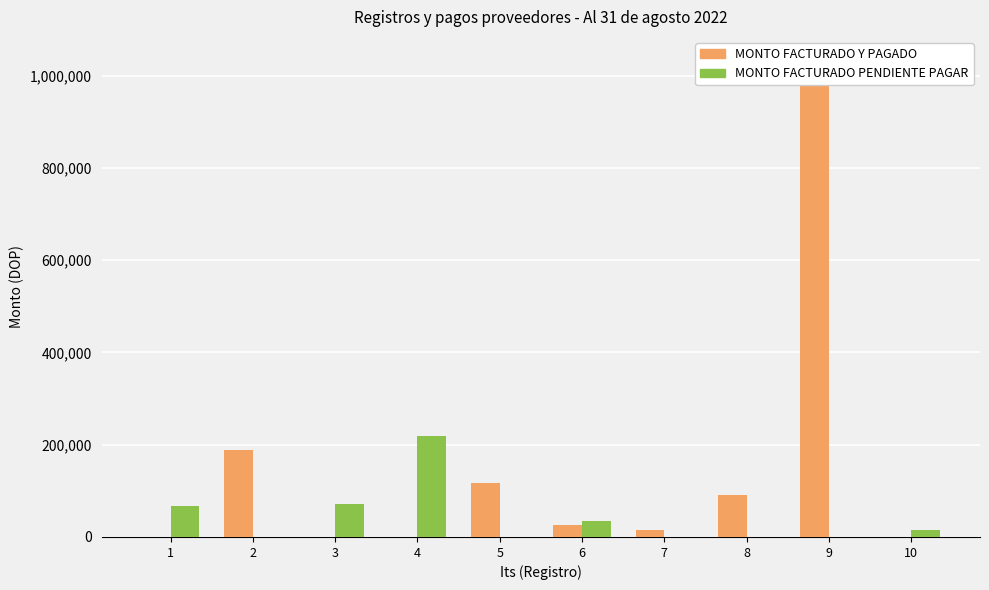

What is the difference between the MONTO FACTURADO PENDIENTE PAGAR values at 5 and 6?

34670.0